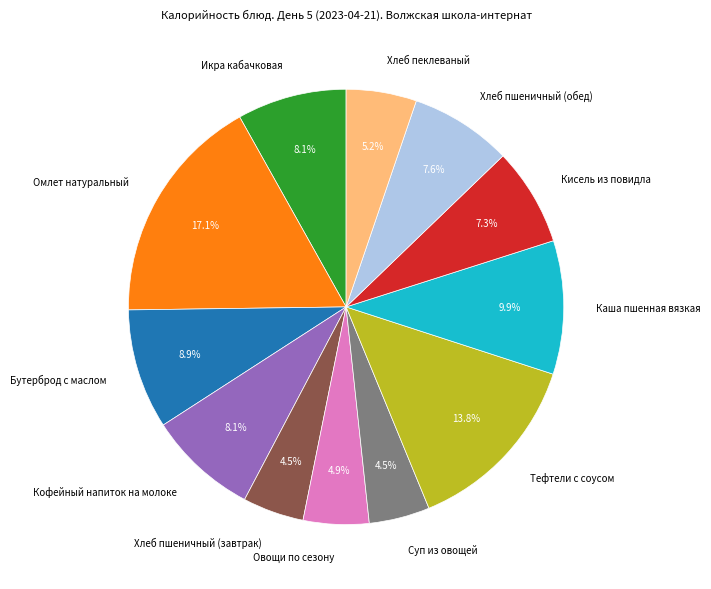

How much of the chart is everything except Кофейный напиток на молоке?

91.9%